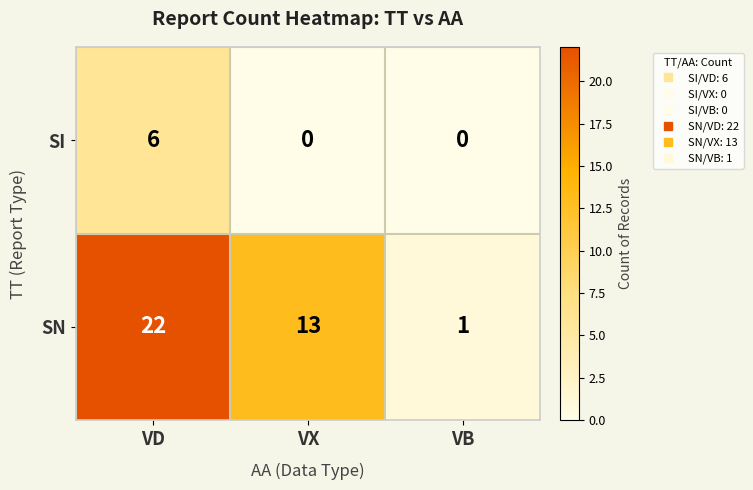

What is the average value of the SN series?

12